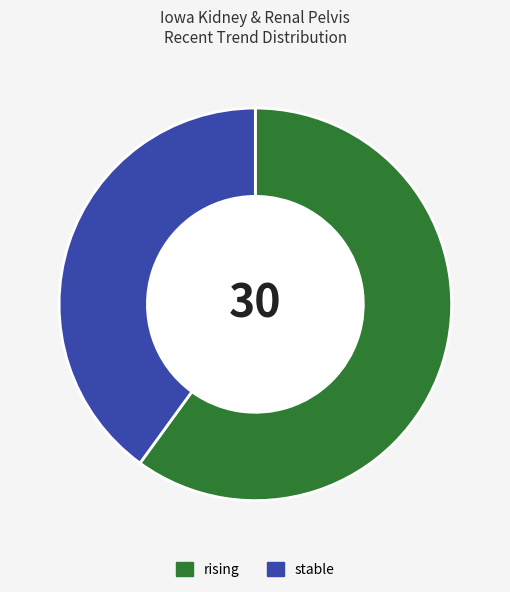

The rising slice represents 54% of the pie. True or false?

False